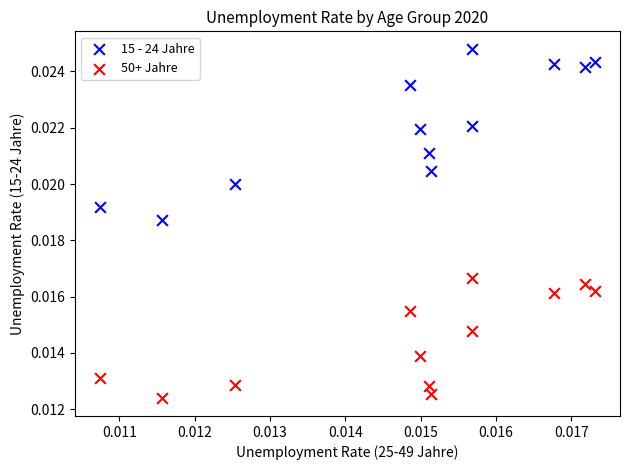

Which series reaches the maximum Y coordinate?

15 - 24 Jahre